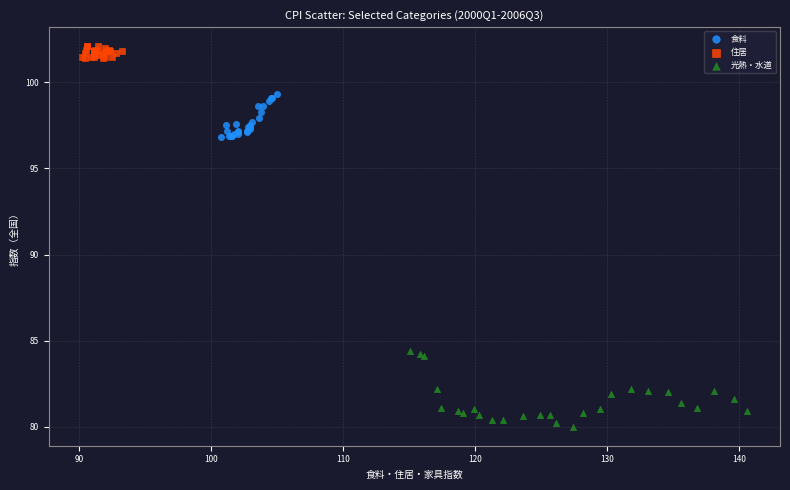

Which series contains the highest Y value?

住居